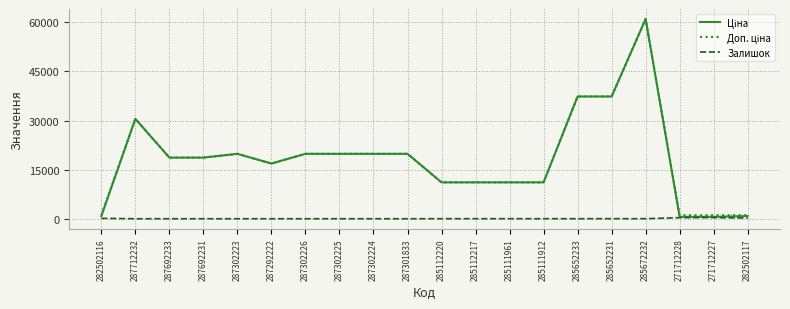

At which category is the sum across all series the highest?

285672232